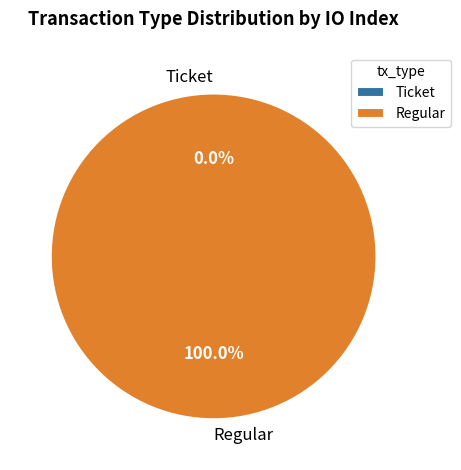

Is Ticket the majority of the pie?

No